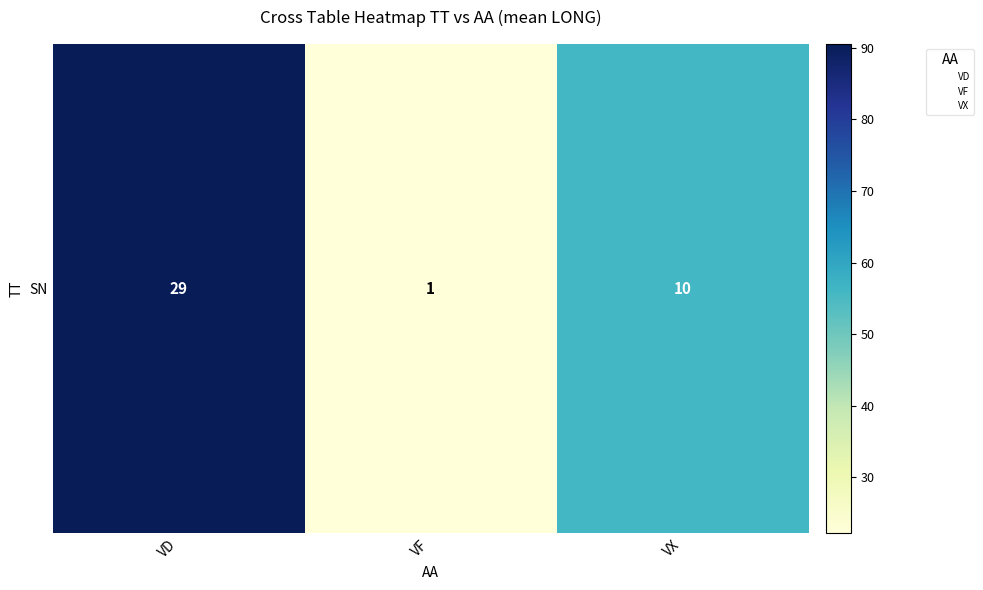

Reading left to right, extract all data points from this chart.

VD=90.5	VF=22.2	VX=56.0